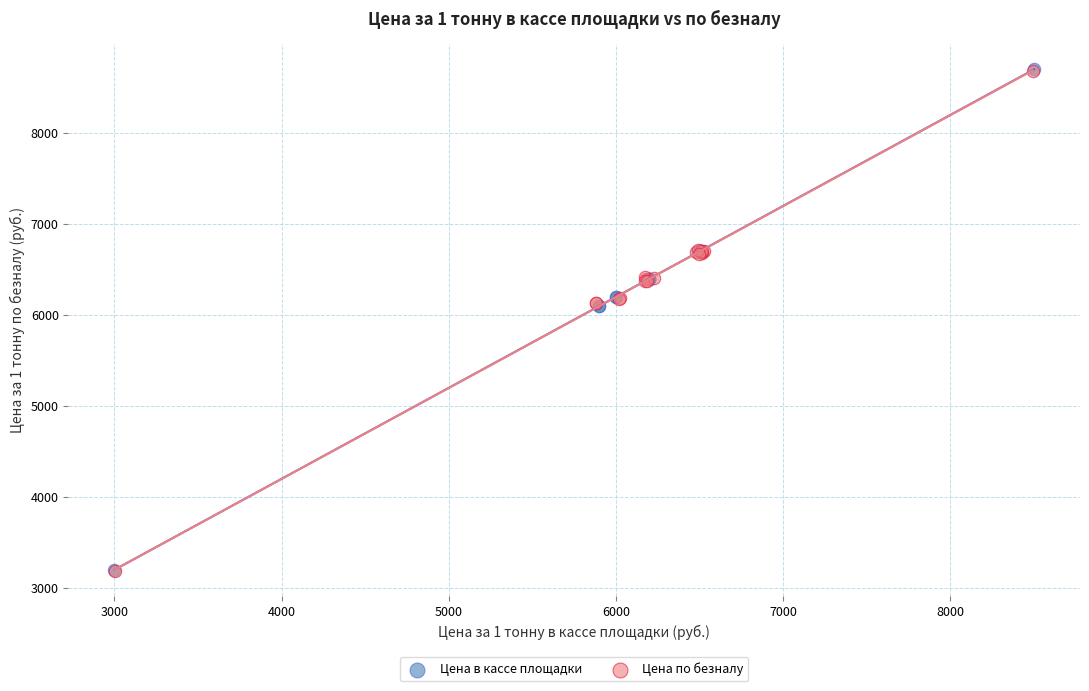

Which series has the largest Y range (max minus min)?

Цена в кассе площадки